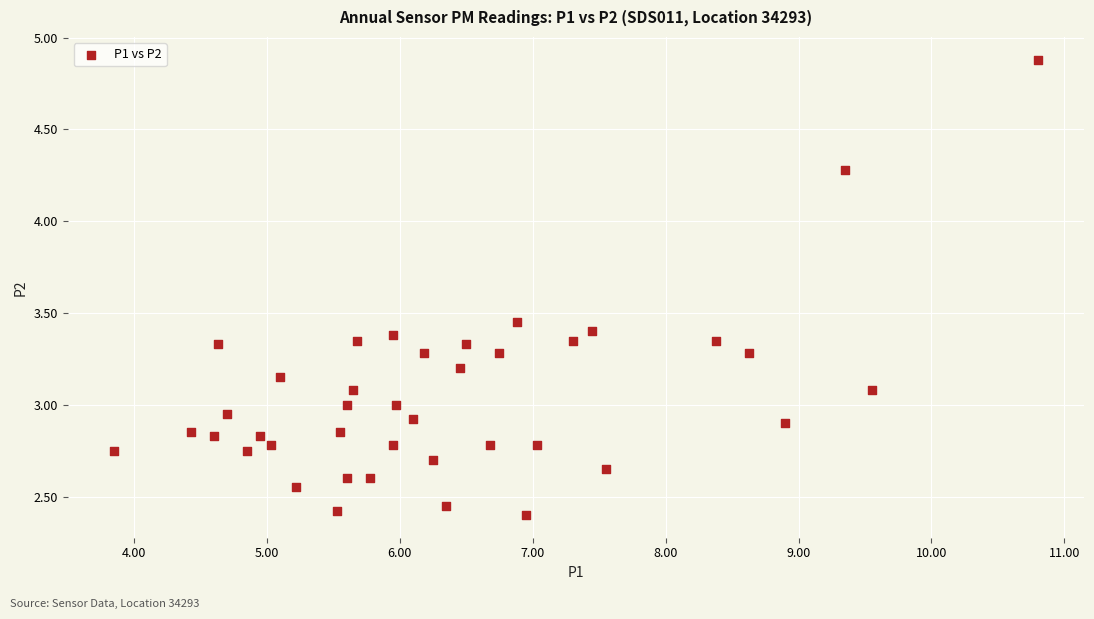

What is the range of X values (max minus min)?

7.0